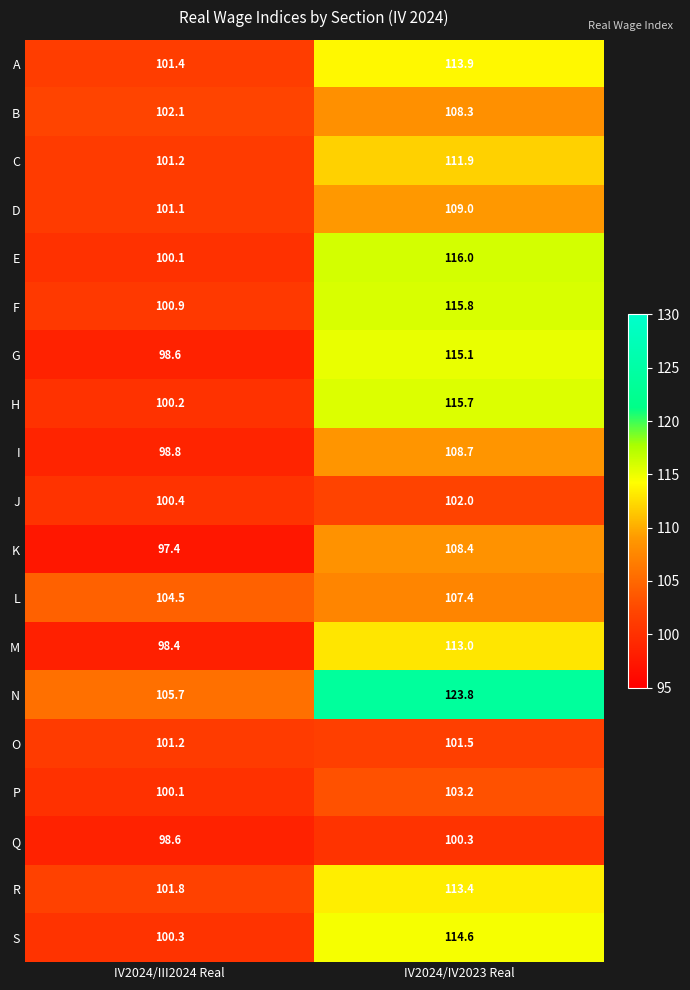

Where is H nearest to the value 107?

IV2024/III2024 Real